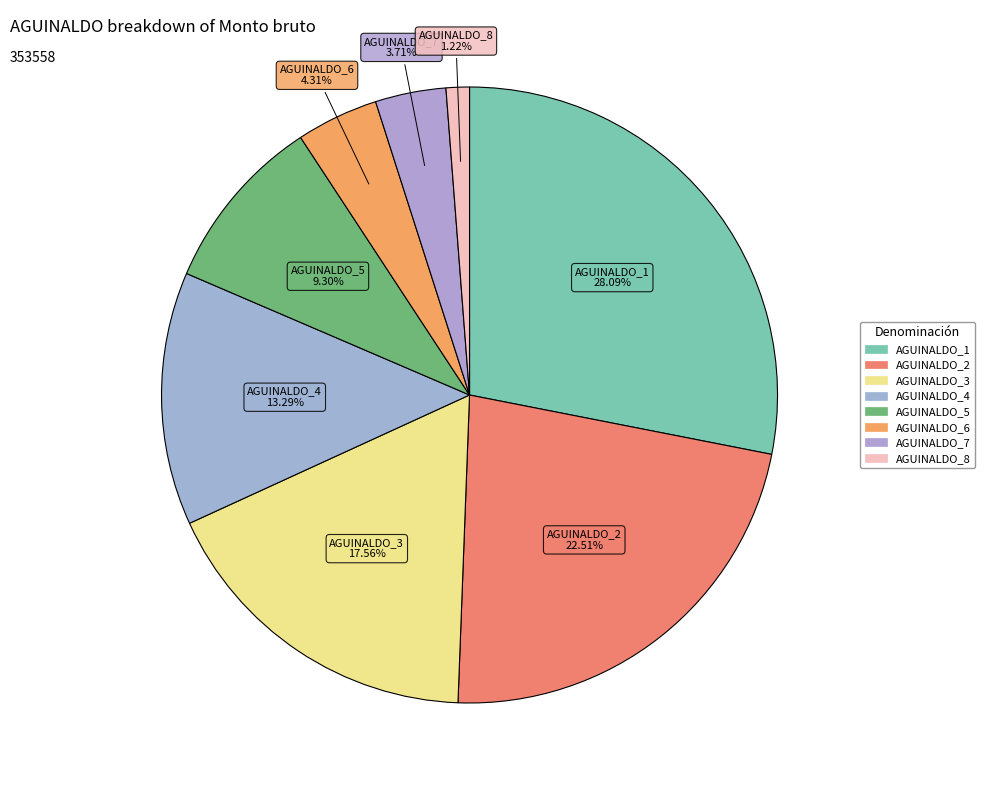

Rank the categories by value from lowest to highest.

AGUINALDO_8, AGUINALDO_7, AGUINALDO_6, AGUINALDO_5, AGUINALDO_4, AGUINALDO_3, AGUINALDO_2, AGUINALDO_1